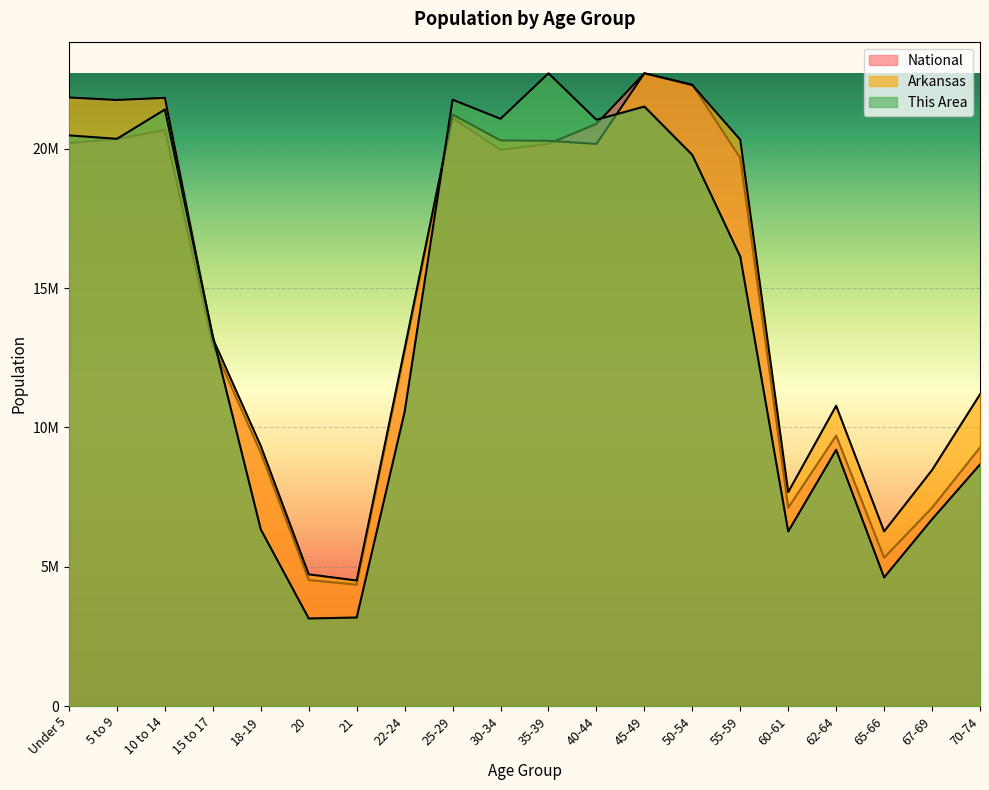

What is the label of the 1st point from the right?

70-74